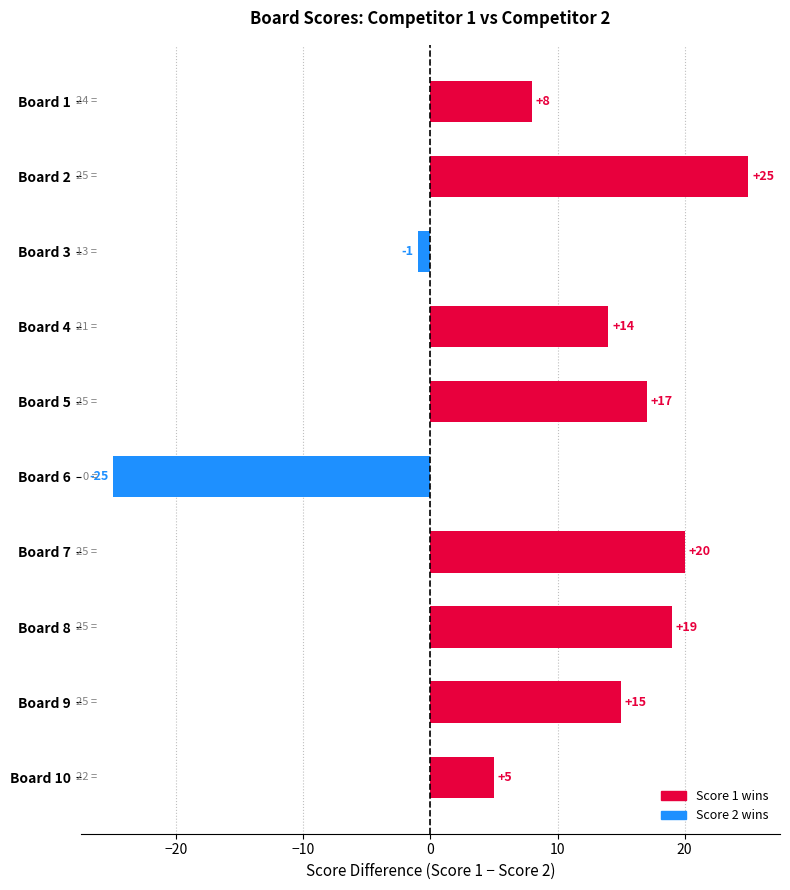

How many values are below 15?

5